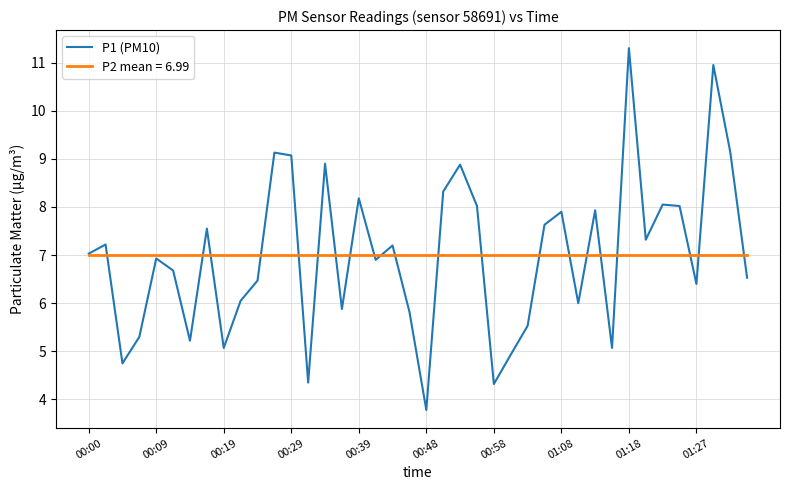

What is the maximum value shown in the chart?

11.3